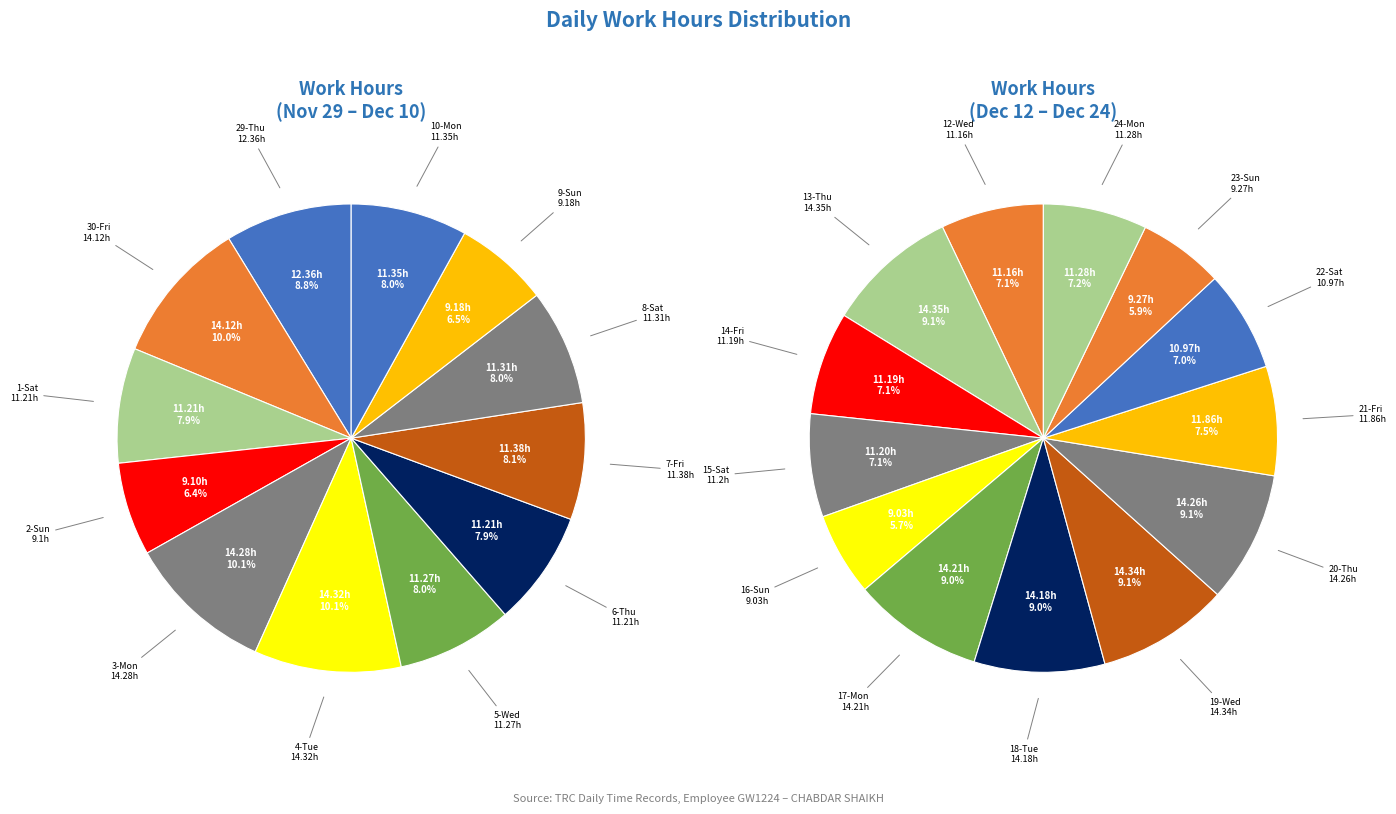

Rank the categories by value from highest to lowest.

13-Thu, 19-Wed, 4-Tue, 3-Mon, 20-Thu, 17-Mon, 18-Tue, 30-Fri, 29-Thu, 21-Fri, 7-Fri, 10-Mon, 8-Sat, 24-Mon, 5-Wed, 1-Sat, 6-Thu, 15-Sat, 14-Fri, 12-Wed, 22-Sat, 23-Sun, 9-Sun, 2-Sun, 16-Sun